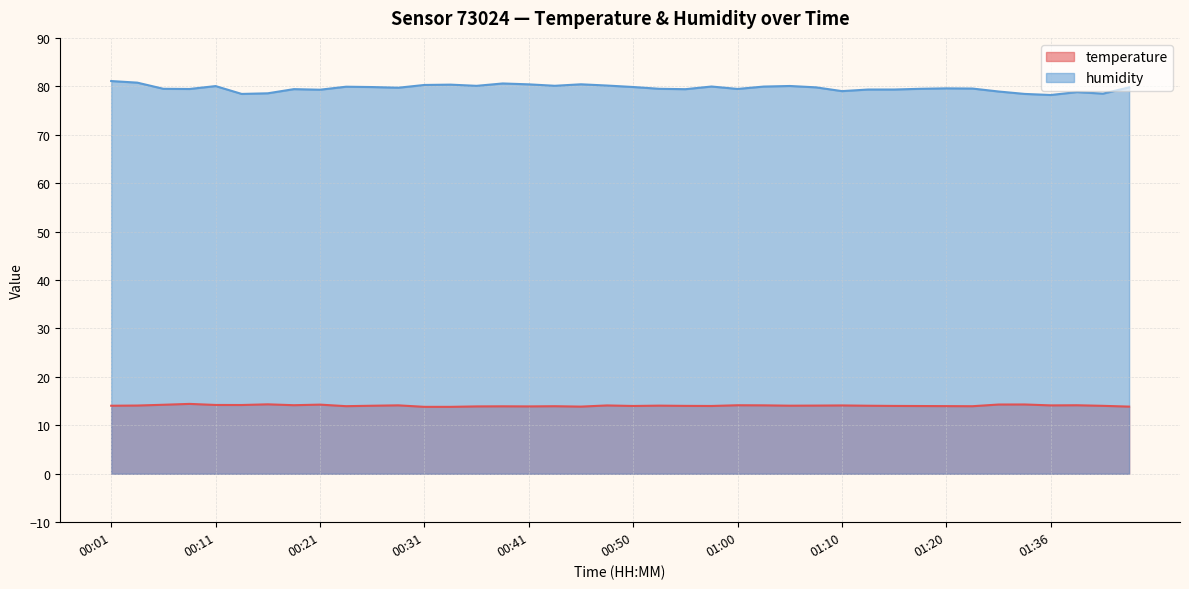

In temperature, how many points are lower than both neighbors (excluding endpoints)?

10